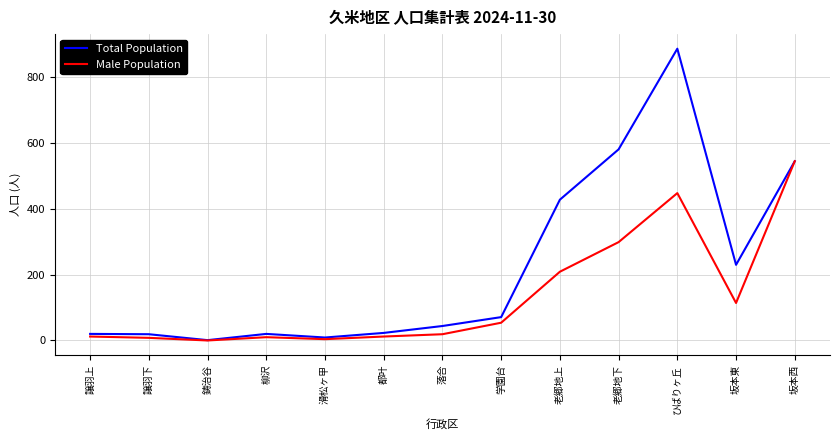

Which series has the largest total across all categories?

Total Population